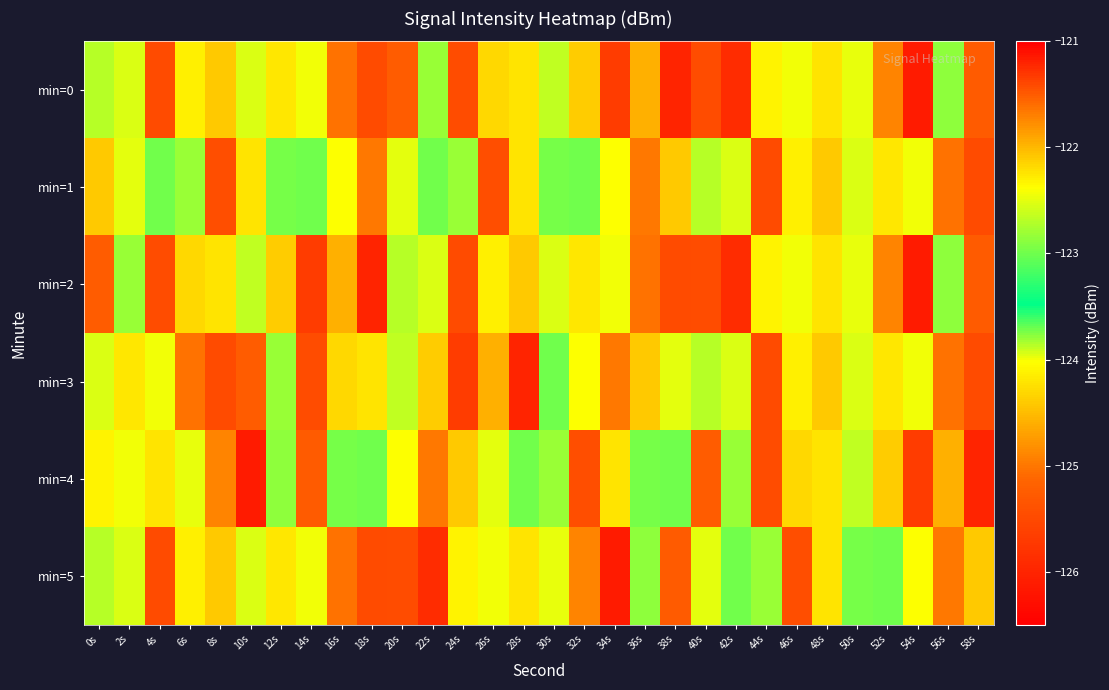

Reading left to right, extract all data points from this chart.

min=0: 0s=-123.9	2s=-122.5	4s=-125.5	6s=-124.1	8s=-124.4	10s=-122.5	12s=-124.2	14s=-124.0	16s=-125.0	18s=-125.5	20s=-125.2	22s=-123.8	24s=-121.4	26s=-124.3	28s=-122.2	30s=-123.9	32s=-122.1	34s=-121.3	36s=-121.9	38s=-126.0	40s=-121.4	42s=-125.9	44s=-124.1	46s=-124.0	48s=-122.2	50s=-124.0	52s=-124.9	54s=-126.1	56s=-123.8	58s=-125.3
min=1: 0s=-124.4	2s=-122.5	4s=-123.0	6s=-122.8	8s=-125.4	10s=-124.2	12s=-123.0	14s=-123.7	16s=-122.4	18s=-121.6	20s=-122.5	22s=-123.0	24s=-122.8	26s=-125.4	28s=-124.2	30s=-123.0	32s=-123.7	34s=-122.4	36s=-121.6	38s=-124.4	40s=-123.9	42s=-122.5	44s=-125.5	46s=-124.1	48s=-124.4	50s=-122.5	52s=-124.2	54s=-124.0	56s=-125.0	58s=-125.5
min=2: 0s=-125.2	2s=-123.8	4s=-121.4	6s=-124.3	8s=-122.2	10s=-123.9	12s=-122.1	14s=-121.3	16s=-121.9	18s=-126.0	20s=-123.9	22s=-122.5	24s=-125.5	26s=-124.1	28s=-124.4	30s=-122.5	32s=-124.2	34s=-124.0	36s=-125.0	38s=-125.5	40s=-121.4	42s=-125.9	44s=-124.1	46s=-124.0	48s=-122.2	50s=-124.0	52s=-124.9	54s=-126.1	56s=-123.8	58s=-125.3
min=3: 0s=-122.5	2s=-124.2	4s=-124.0	6s=-125.0	8s=-125.5	10s=-125.2	12s=-123.8	14s=-121.4	16s=-124.3	18s=-122.2	20s=-123.9	22s=-122.1	24s=-121.3	26s=-121.9	28s=-126.0	30s=-123.7	32s=-122.4	34s=-121.6	36s=-124.4	38s=-122.5	40s=-123.9	42s=-122.5	44s=-125.5	46s=-124.1	48s=-124.4	50s=-122.5	52s=-124.2	54s=-124.0	56s=-125.0	58s=-125.5
min=4: 0s=-124.1	2s=-124.0	4s=-122.2	6s=-124.0	8s=-124.9	10s=-126.1	12s=-123.8	14s=-125.3	16s=-123.0	18s=-123.7	20s=-122.4	22s=-121.6	24s=-124.4	26s=-122.5	28s=-123.0	30s=-122.8	32s=-125.4	34s=-124.2	36s=-123.0	38s=-123.7	40s=-125.2	42s=-123.8	44s=-121.4	46s=-124.3	48s=-122.2	50s=-123.9	52s=-122.1	54s=-121.3	56s=-121.9	58s=-126.0
min=5: 0s=-123.9	2s=-122.5	4s=-125.5	6s=-124.1	8s=-124.4	10s=-122.5	12s=-124.2	14s=-124.0	16s=-125.0	18s=-125.5	20s=-121.4	22s=-125.9	24s=-124.1	26s=-124.0	28s=-122.2	30s=-124.0	32s=-124.9	34s=-126.1	36s=-123.8	38s=-125.3	40s=-122.5	42s=-123.0	44s=-122.8	46s=-125.4	48s=-124.2	50s=-123.0	52s=-123.7	54s=-122.4	56s=-121.6	58s=-124.4